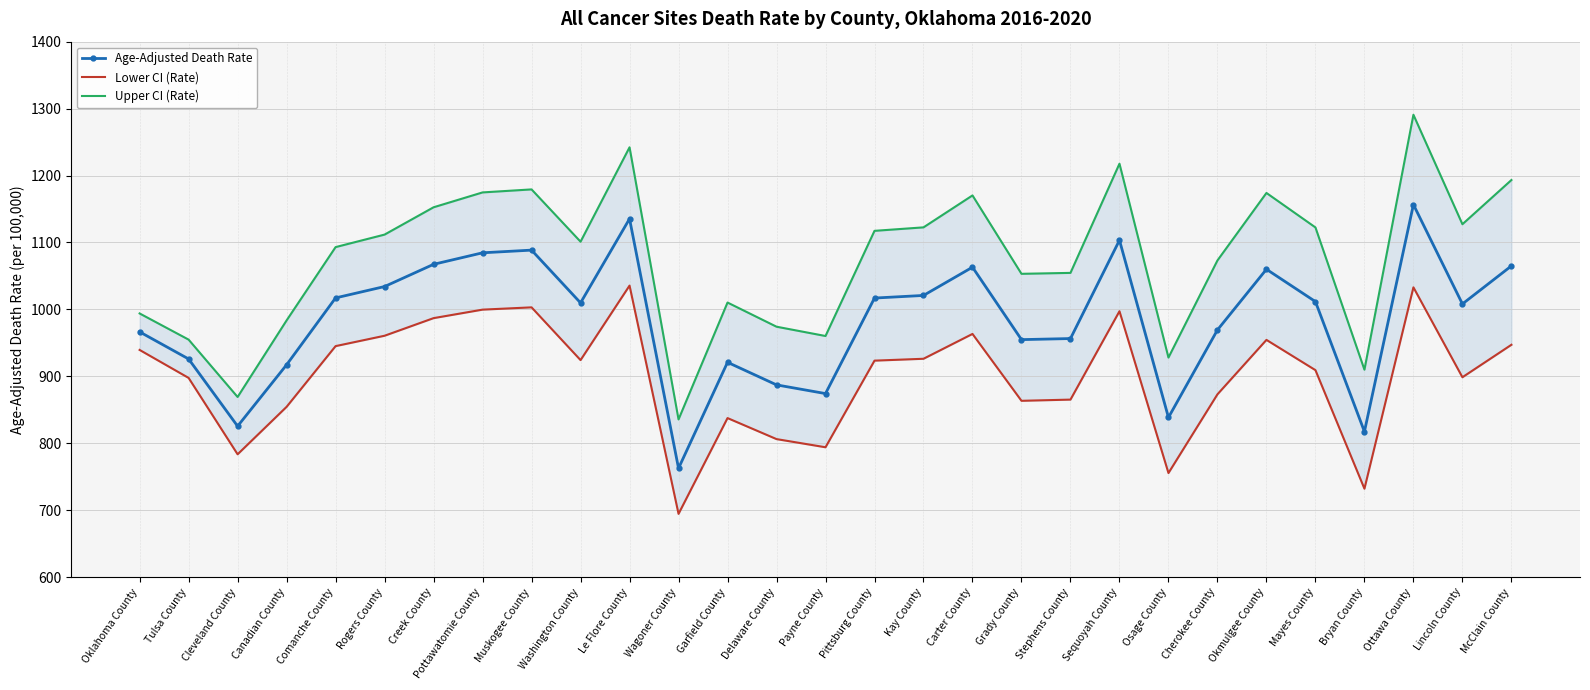

What is the label of the 6th point from the right?

Okmulgee County